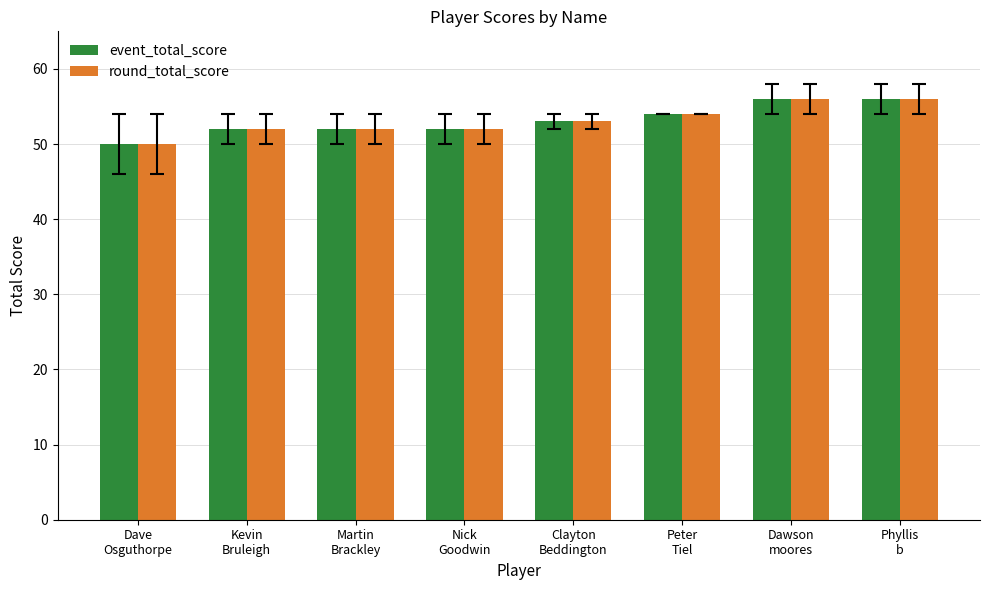

What is the highest value of the round_total_score series?

56